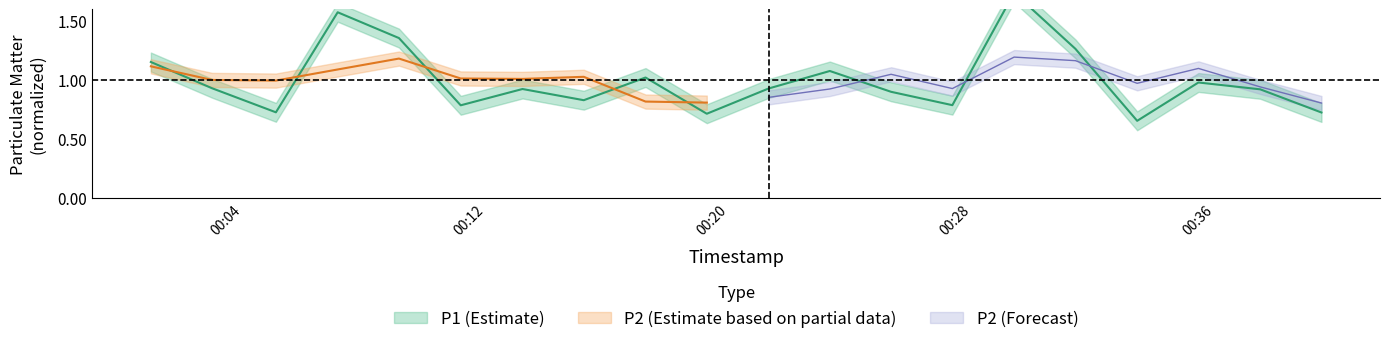

How many interior local valleys (lower than both neighbors) does the data have?

6